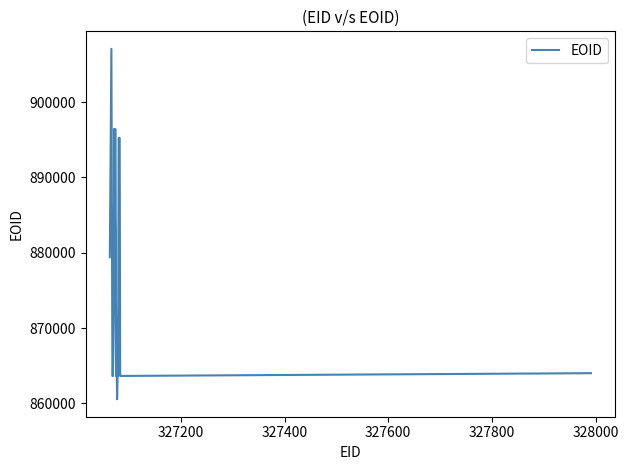

True or false: there are more than 1 points higher than both neighbors.

True